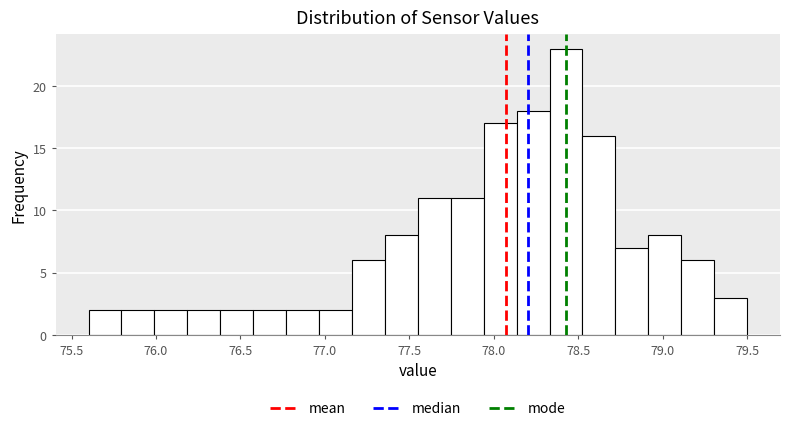

Around what value on the x-axis is the tallest bar? Give the approximate position of its centre, as read against the axis.

78.45